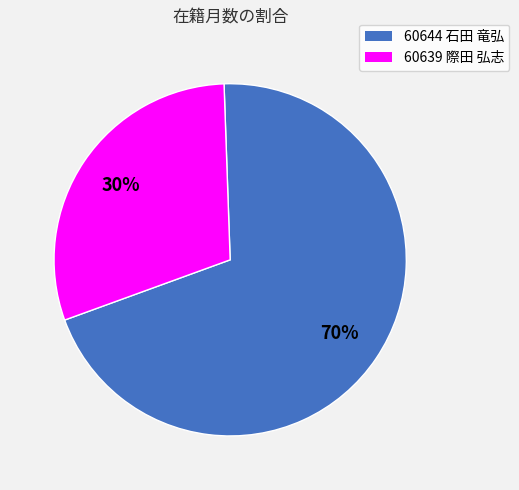

To the nearest percent, what is the average slice percentage?

50%